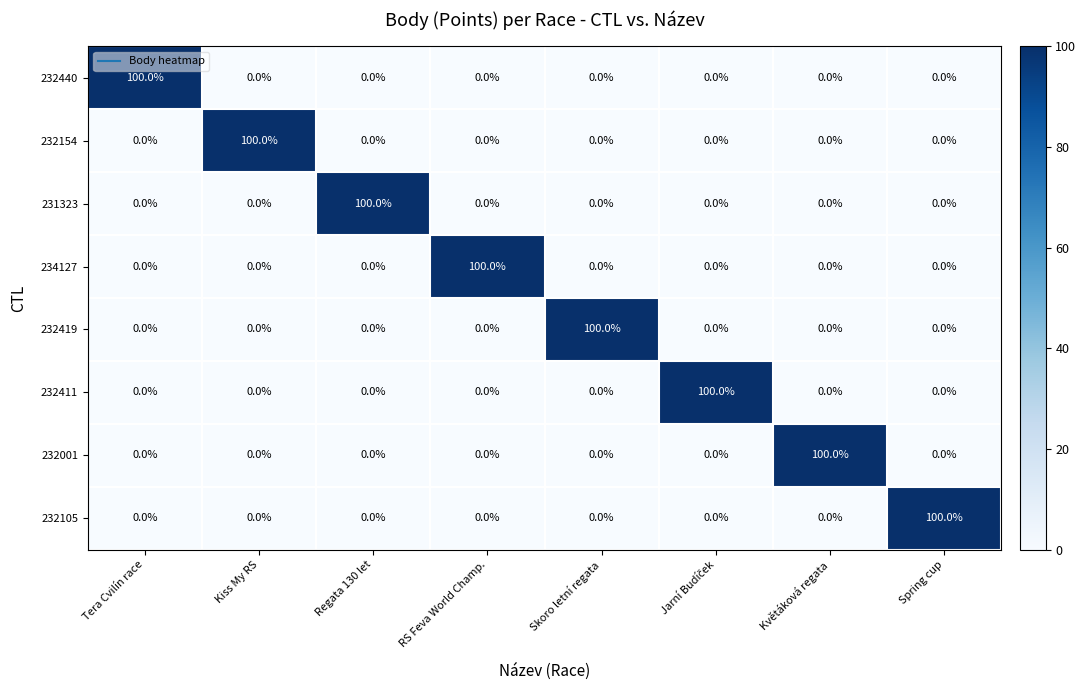

True or false: 232105 has a value of 0 at Kiss My RS.

True